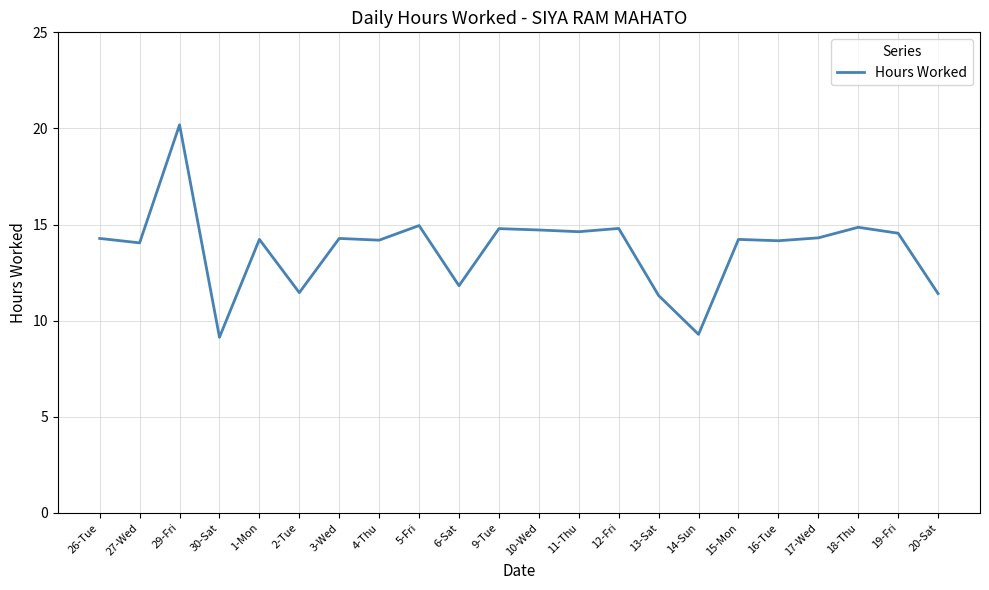

What position from the left is 11-Thu?

13